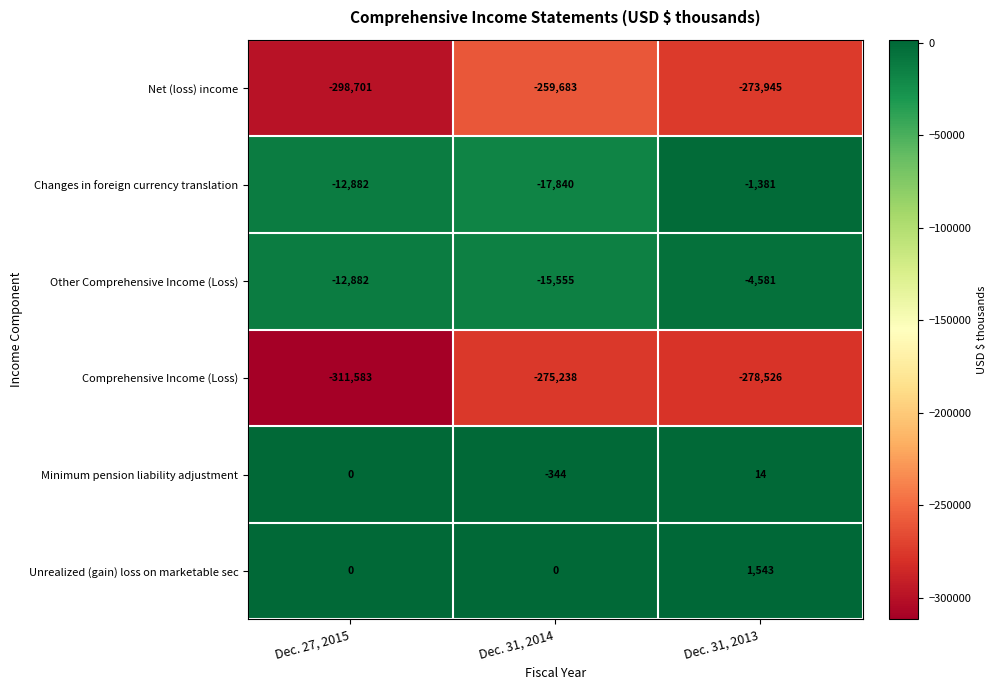

Is it true that Unrealized (gain) loss on marketable sec equals 2015 at Dec. 31, 2013?

False